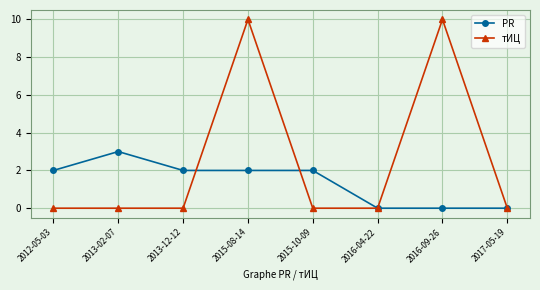

Which series changed the most between 2013-02-07 and 2013-12-12?

PR